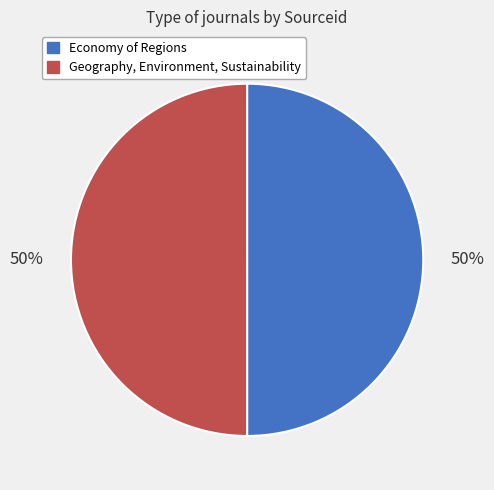

What is the ratio of the value at Geography, Environment, Sustainability to the value at Economy of Regions?

1.0